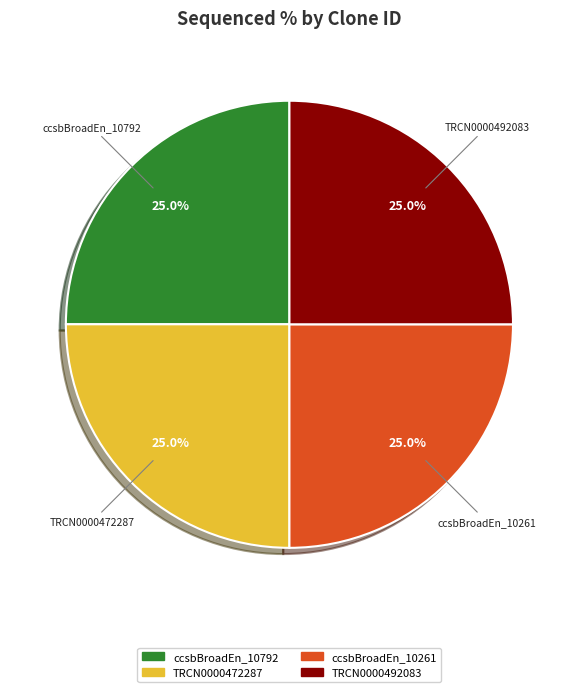

Does any single category account for the majority?

No